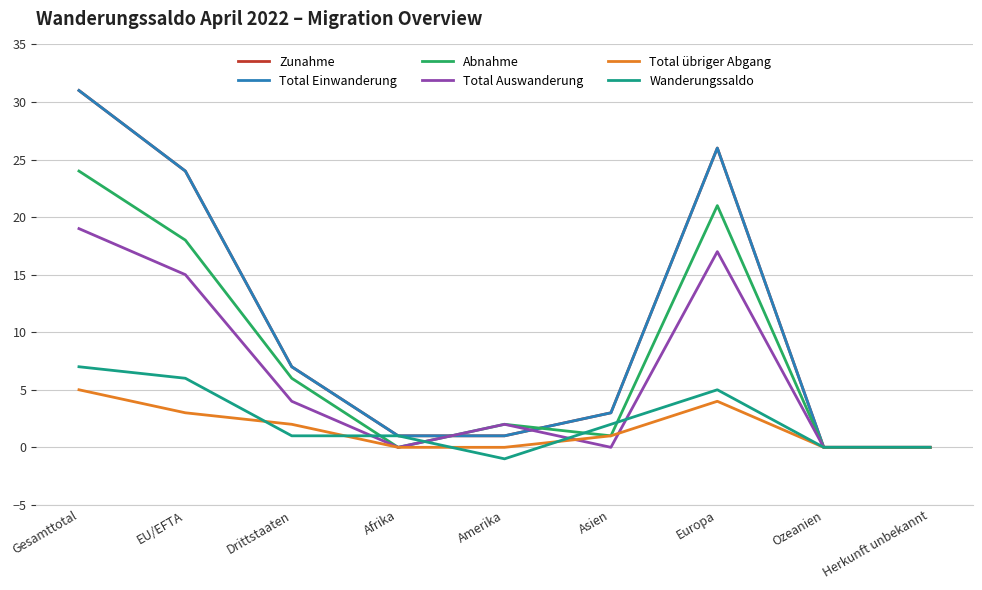

Between Drittstaaten and Herkunft unbekannt, which is larger?

Drittstaaten